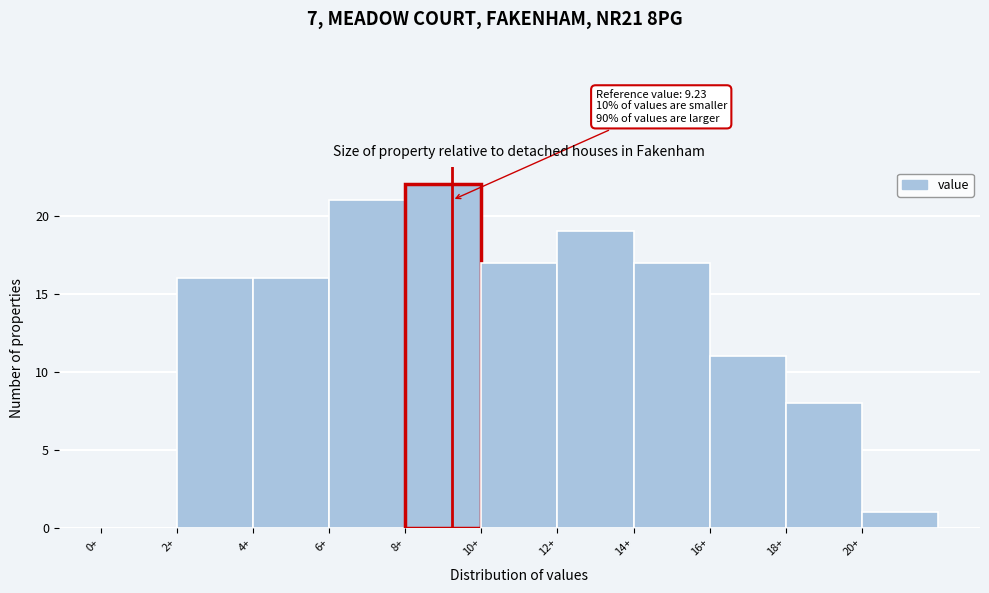

Over which range of the x-axis is the bar tallest?

8 to 10